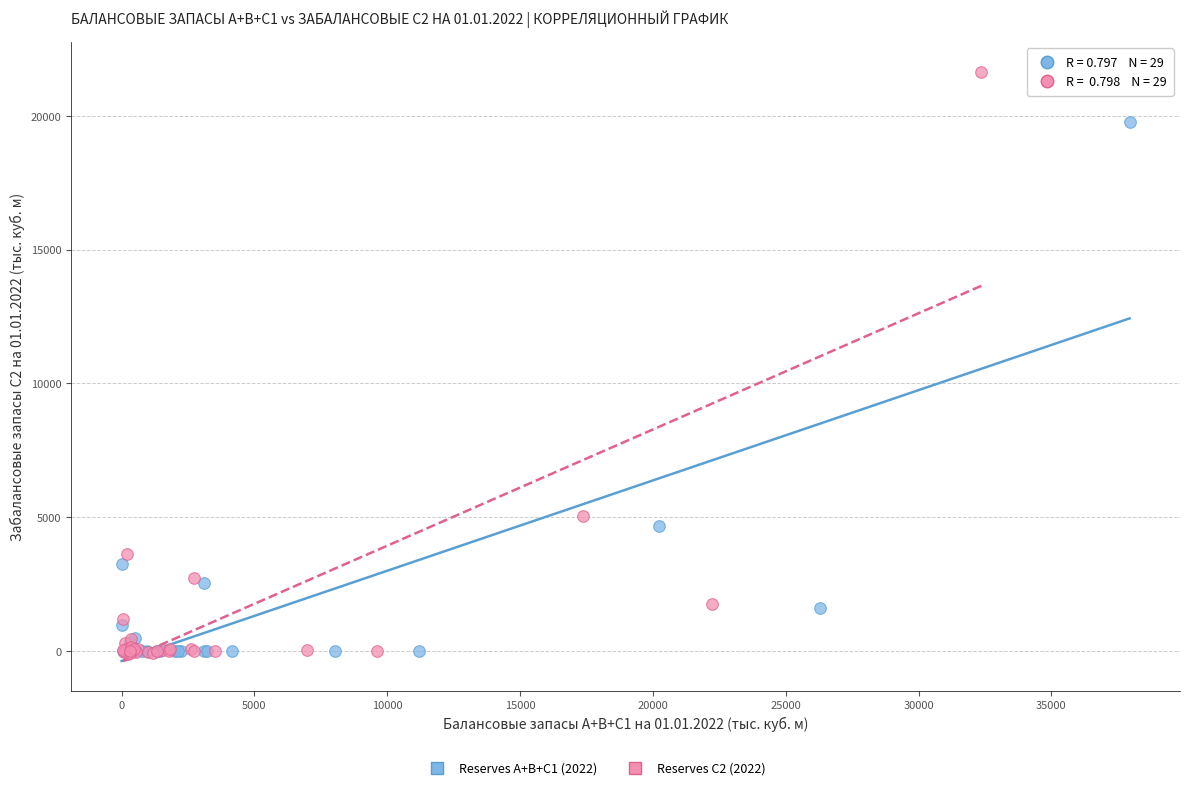

Which series has the widest spread of Y values?

Reserves C2 (2022)